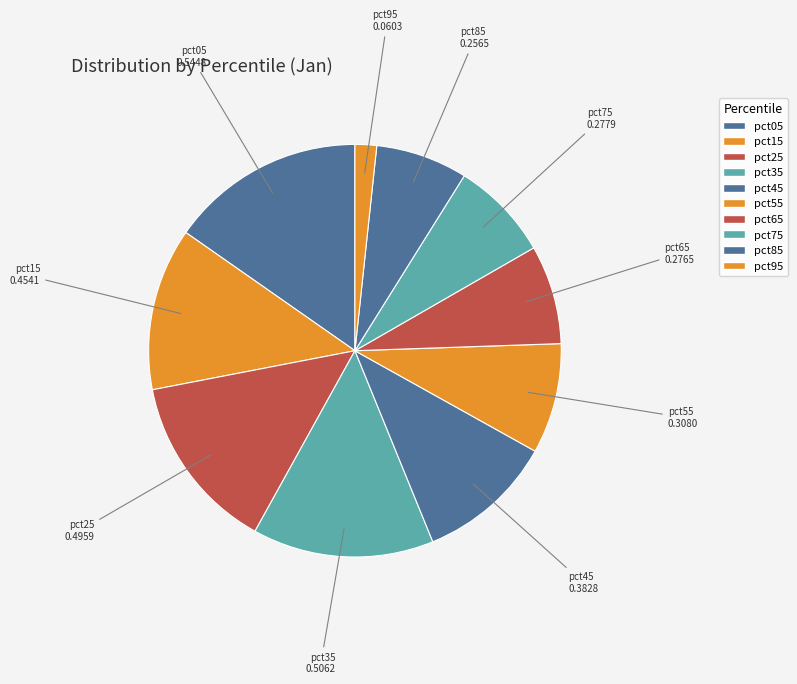

What portion of the pie excludes pct15?

87.3%